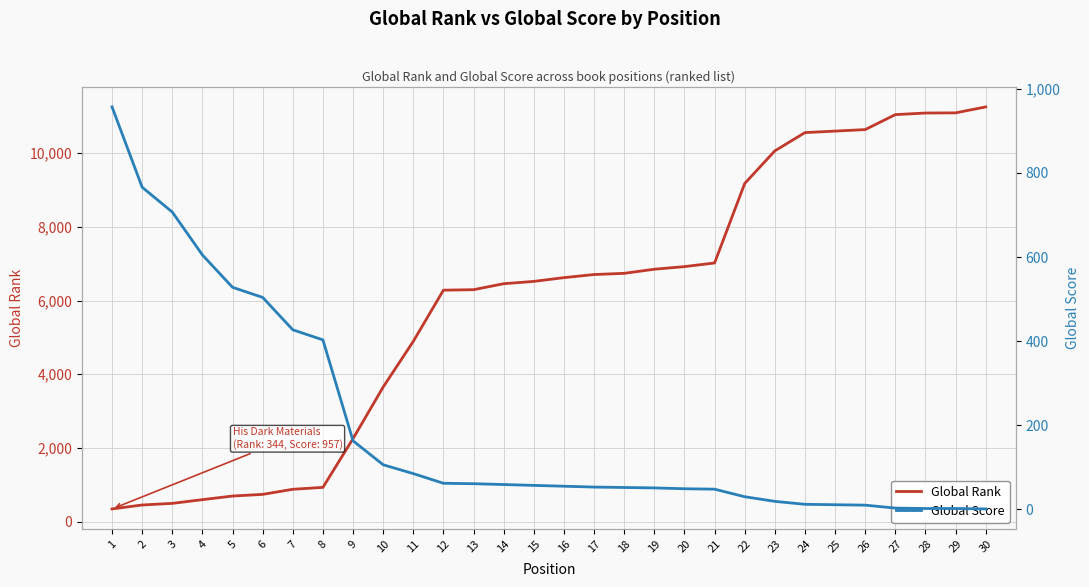

What is the difference between the Global Rank values at 5 and 22?

8482